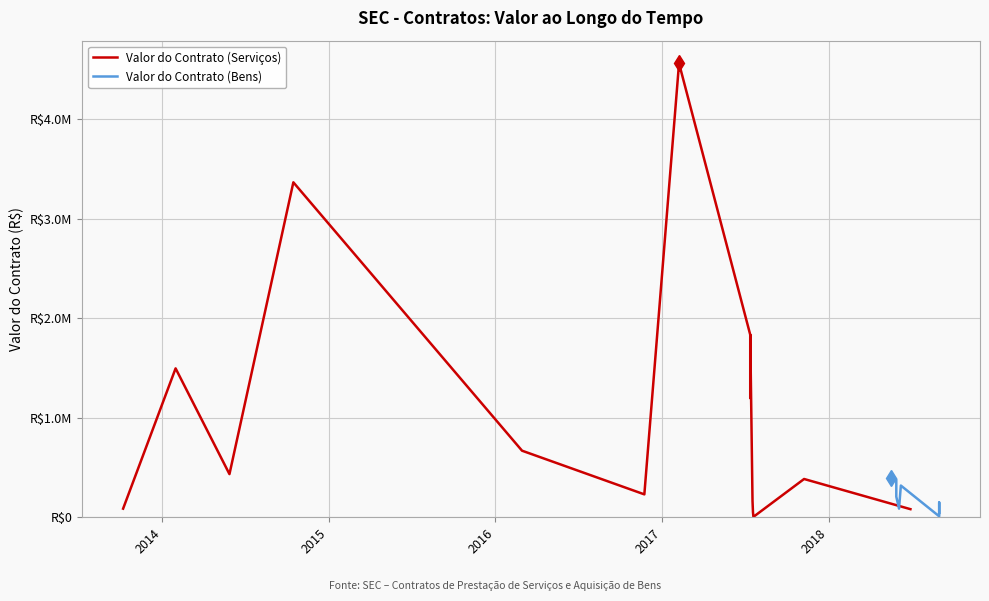

How many categories are shown in the chart?

8